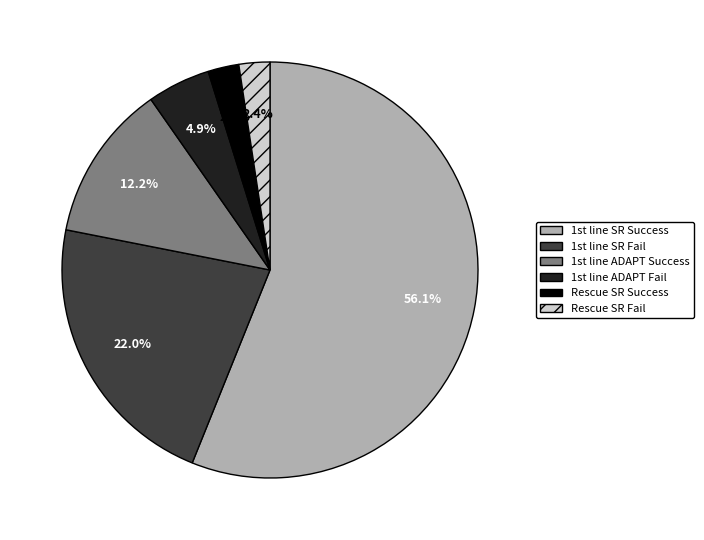

Which slice is the largest?

1st line SR Success